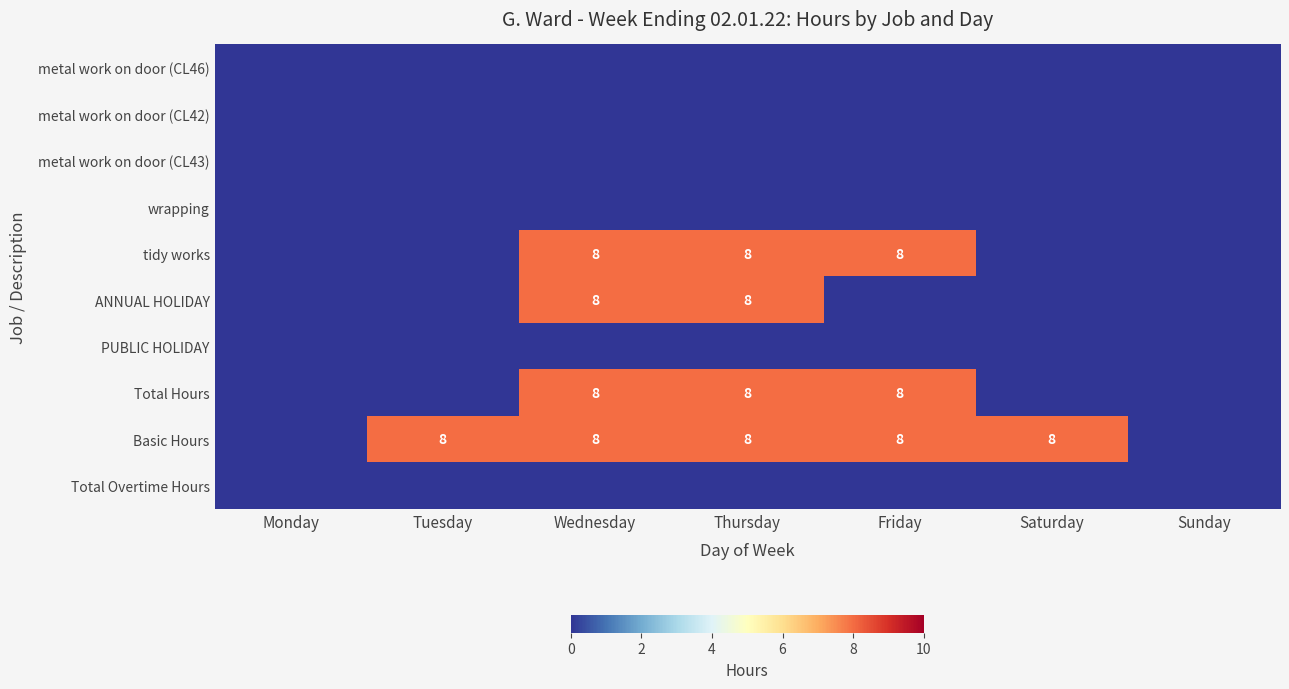

Is it true that ANNUAL HOLIDAY equals 8 at Thursday?

True